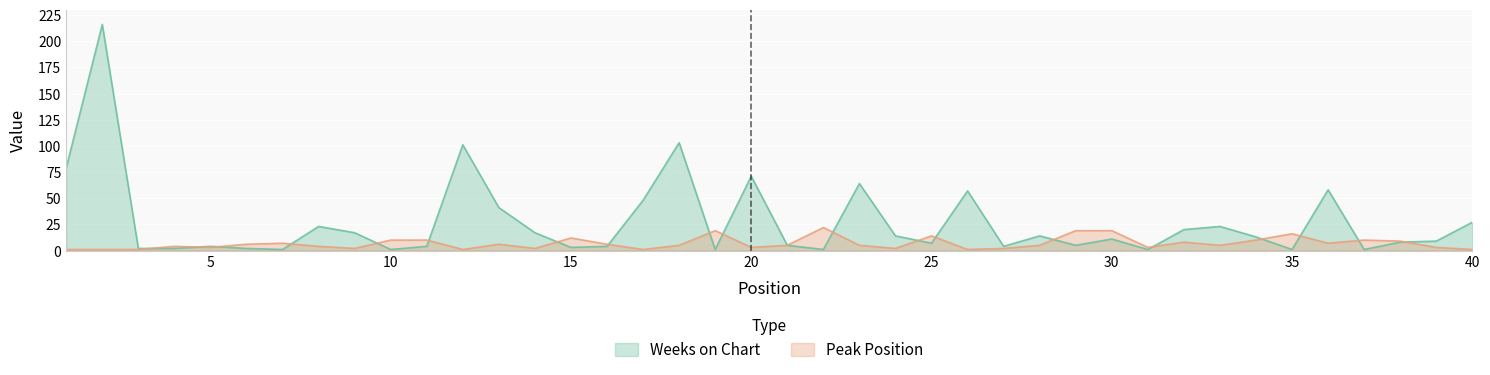

Which has a higher value, 24 or 36?

36